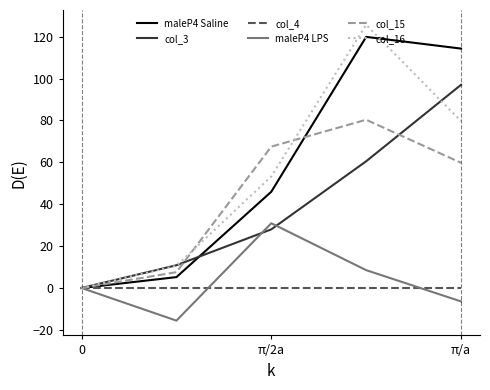

Reading left to right, transcribe all the data shown in this chart.

maleP4 Saline: 0.0	5.2	46.0	119.9	114.3
col_3: 0.0	10.9	28.0	60.5	97.0
col_4: 0.0	0.0	0.0	0.0	0.0
maleP4 LPS: 0.0	-15.6	30.9	8.5	-6.4
col_15: 0.0	7.6	67.5	80.3	59.8
col_16: 0.0	10.6	53.3	125.7	79.7